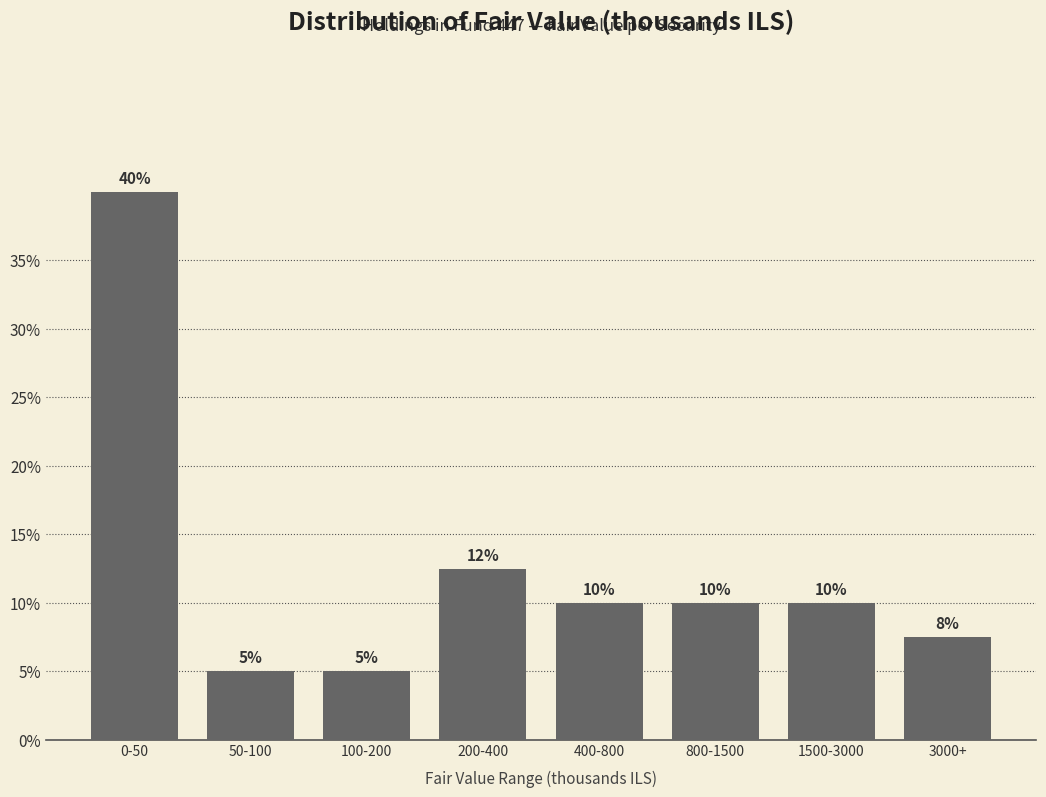

What is the smallest value displayed?

5.0